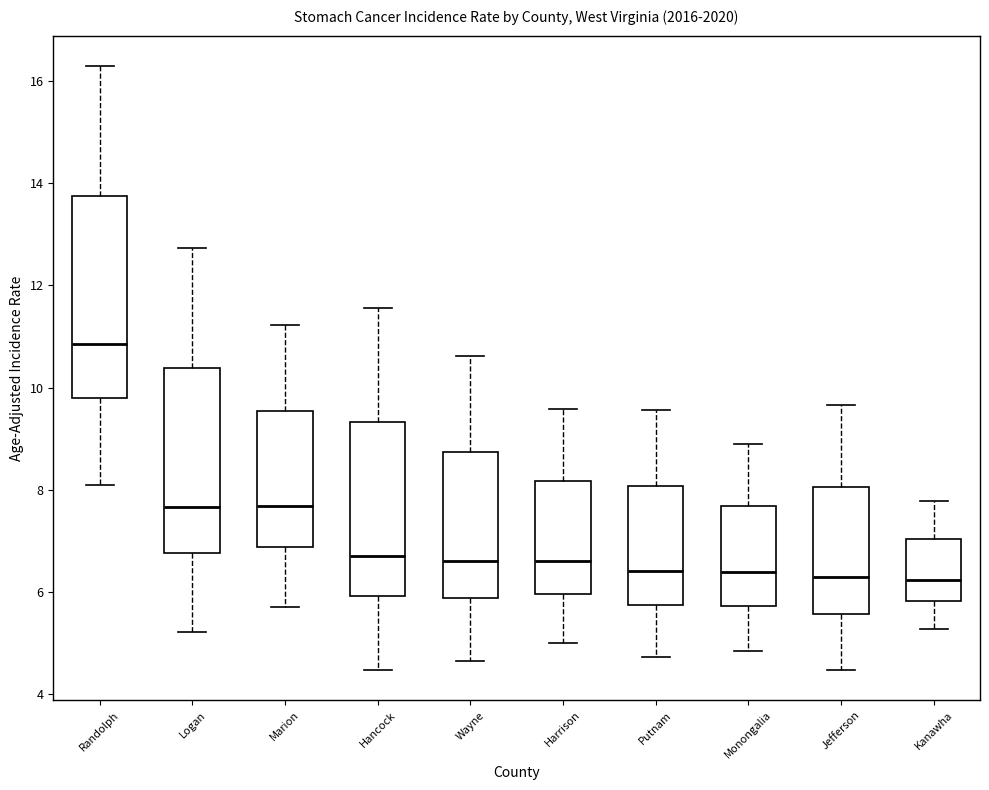

Where does the upper whisker of the box for Kanawha end on the y-axis? The values are not printed on the chart, so give them approximately, as read against the axis.

7.8